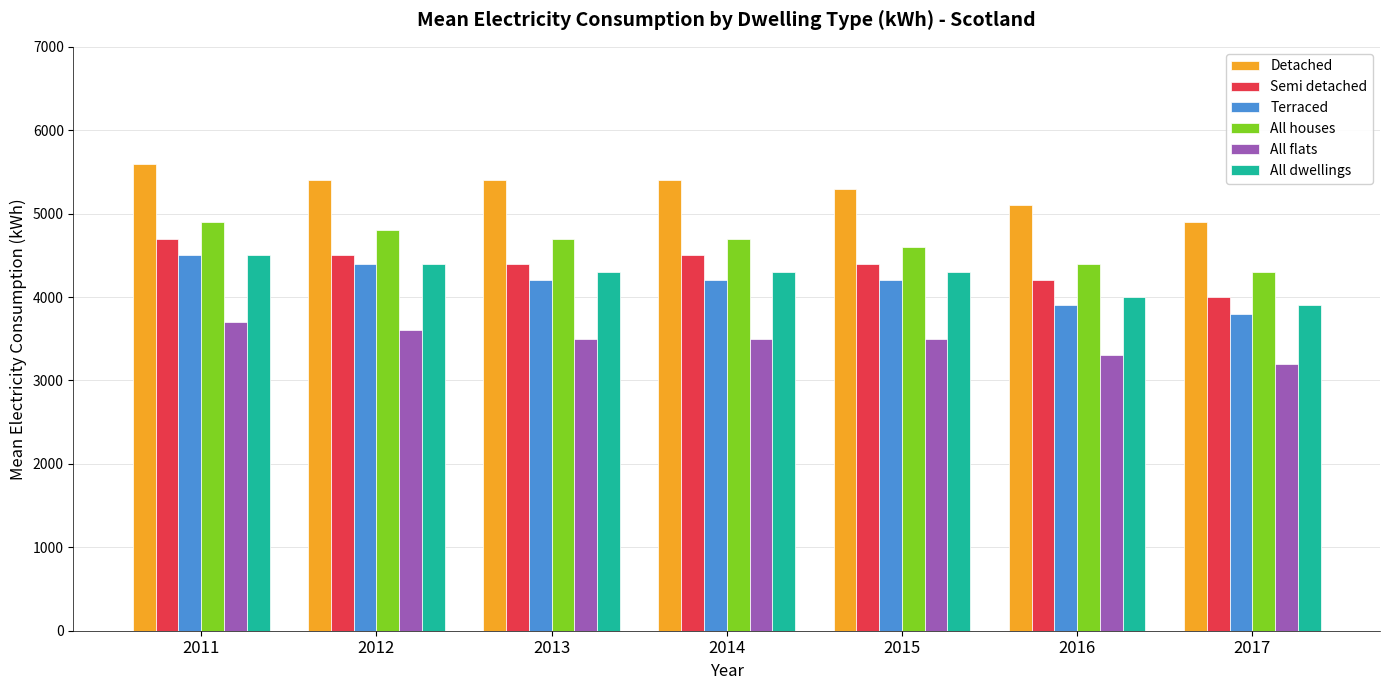

Reading left to right, list all the values displayed in this chart.

Detached: 5600	5400	5400	5400	5300	5100	4900
Semi detached: 4700	4500	4400	4500	4400	4200	4000
Terraced: 4500	4400	4200	4200	4200	3900	3800
All houses: 4900	4800	4700	4700	4600	4400	4300
All flats: 3700	3600	3500	3500	3500	3300	3200
All dwellings: 4500	4400	4300	4300	4300	4000	3900